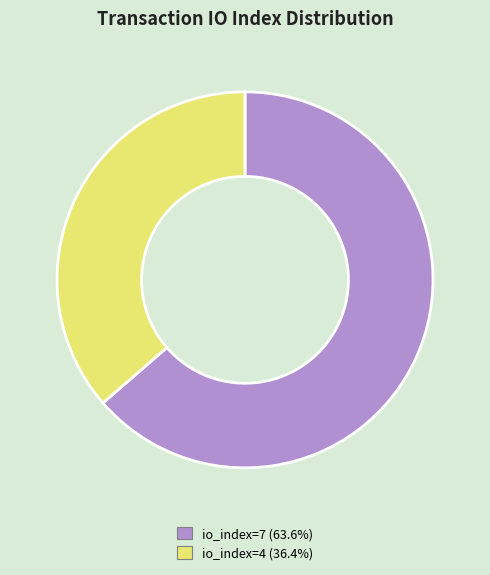

Is there any slice that represents more than half of the pie?

Yes